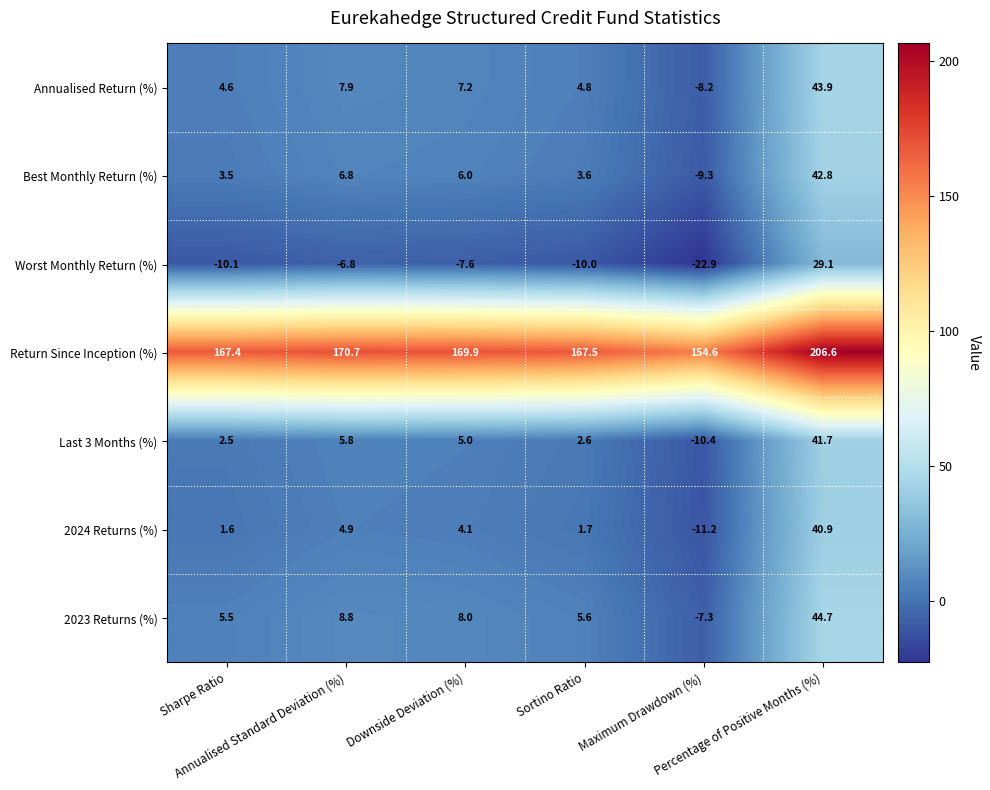

What is the difference between the maximum and minimum values in the 2024 Returns (%) series?

52.1